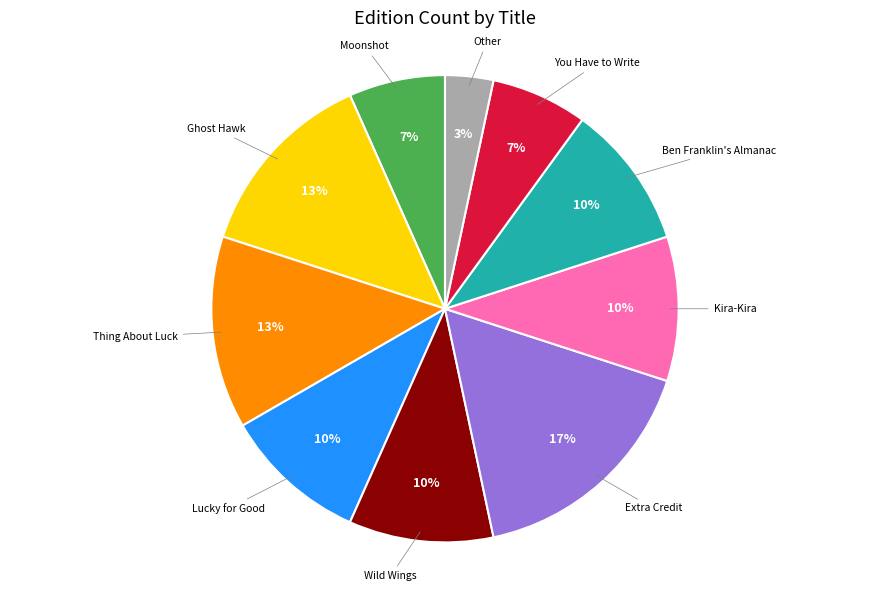

Count the number of slices in the pie.

10